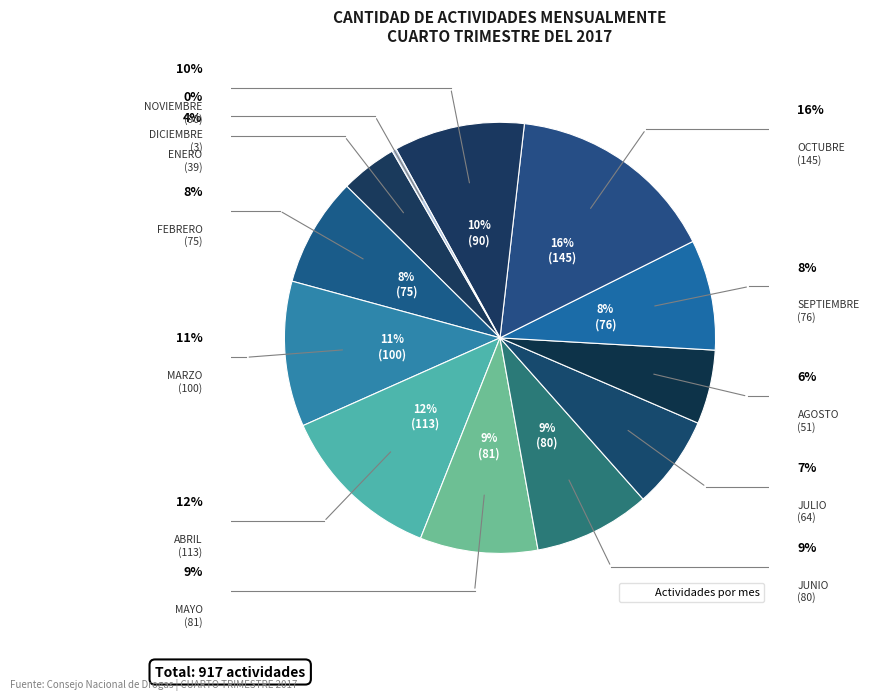

To the nearest percent, what is the average slice percentage?

8%